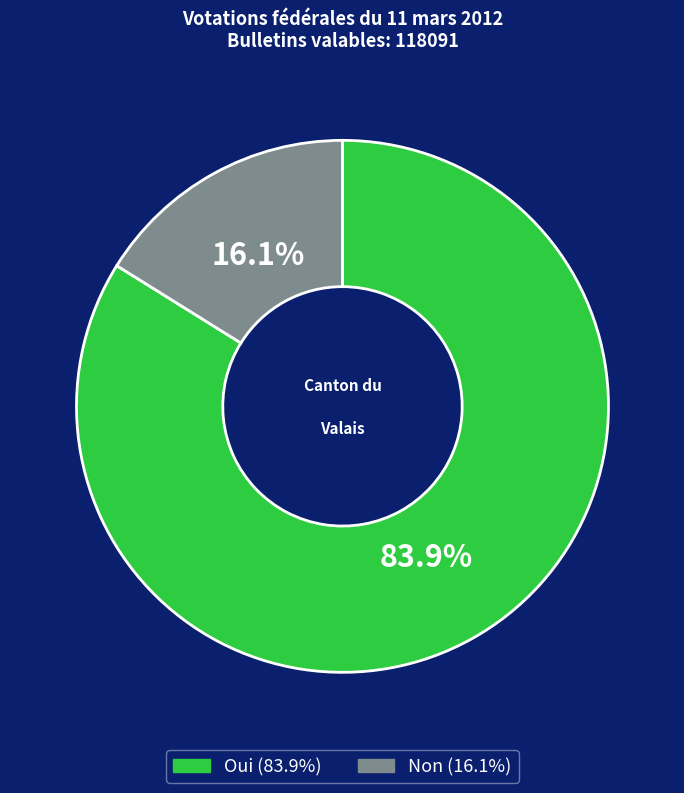

True or false: Non accounts for 16% of the total.

True